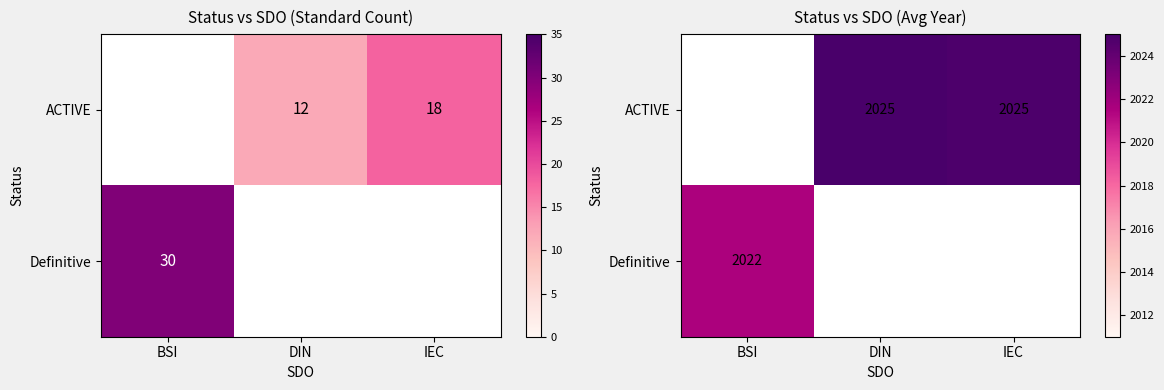

List the labels in order of Definitive value, smallest first.

BSI, DIN, IEC